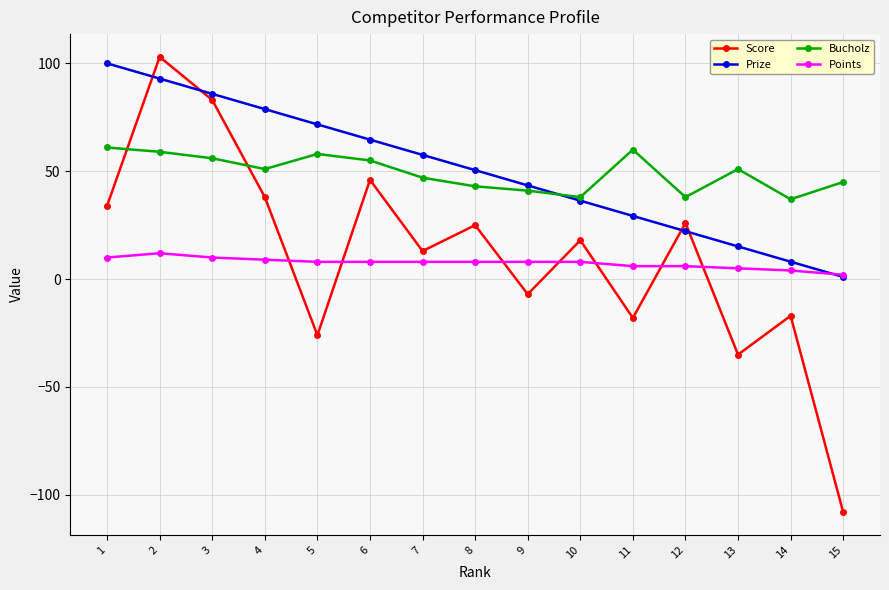

How many times do Score and Bucholz cross each other?

2